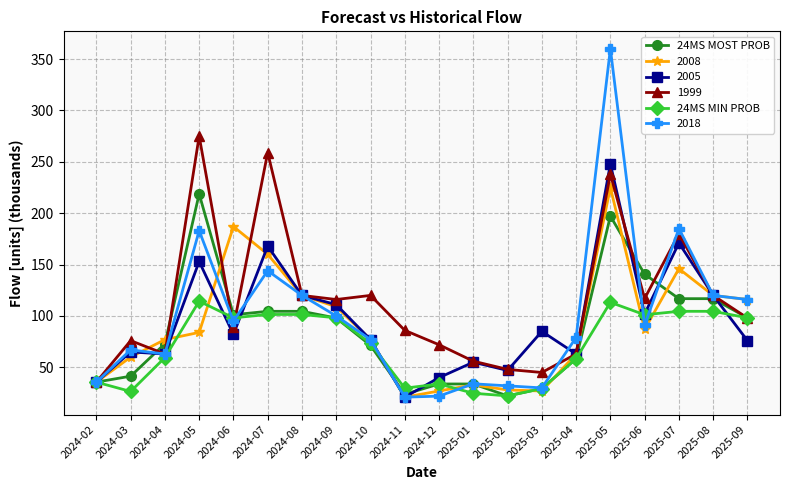

Is it true that 24MS MOST PROB equals 73.0 at 2024-04?

True